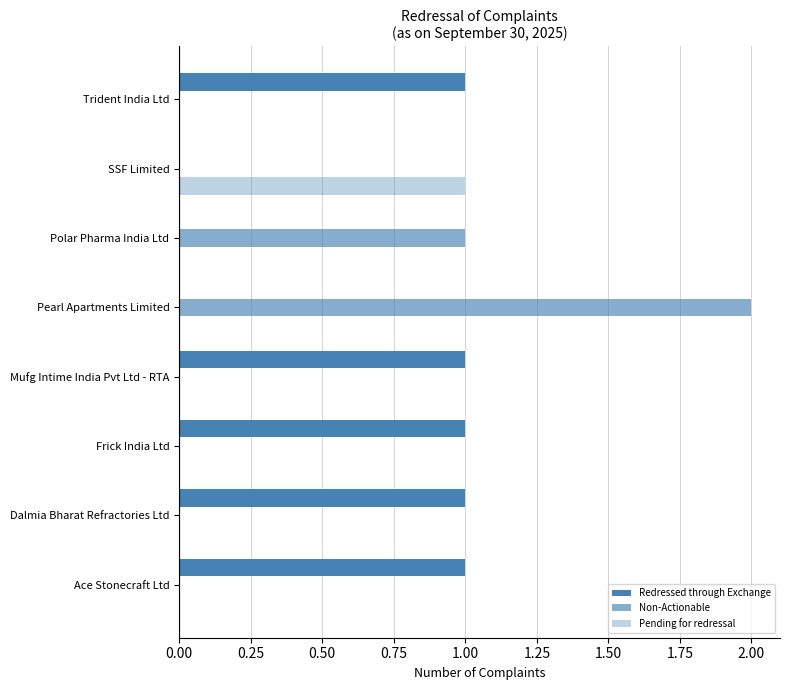

Which series has the largest total across all categories?

Redressed through Exchange